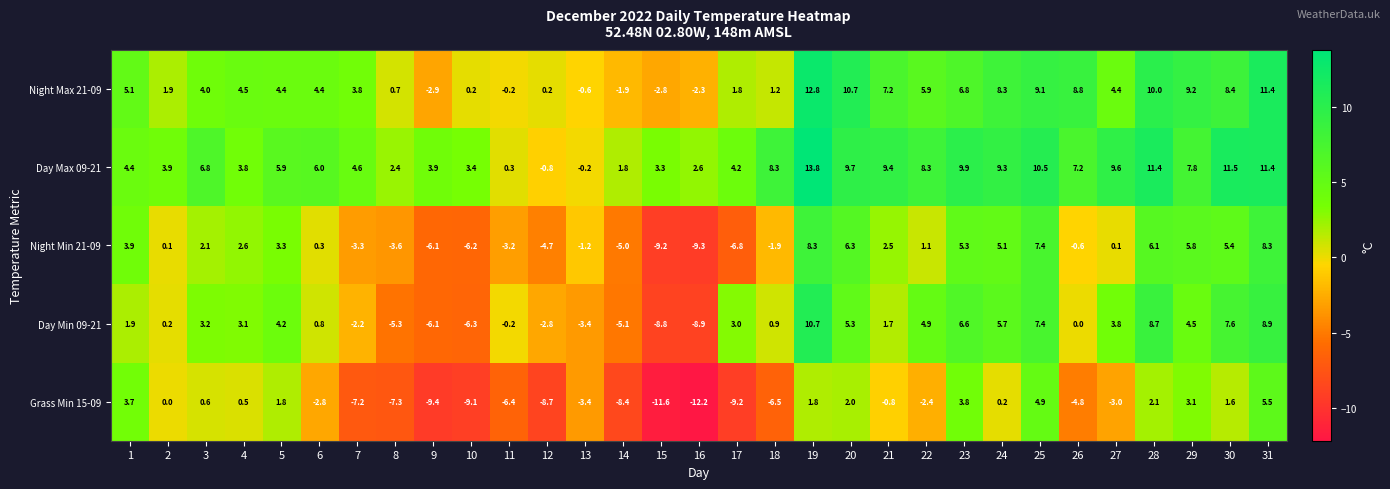

At which category is the sum across all series the highest?

19